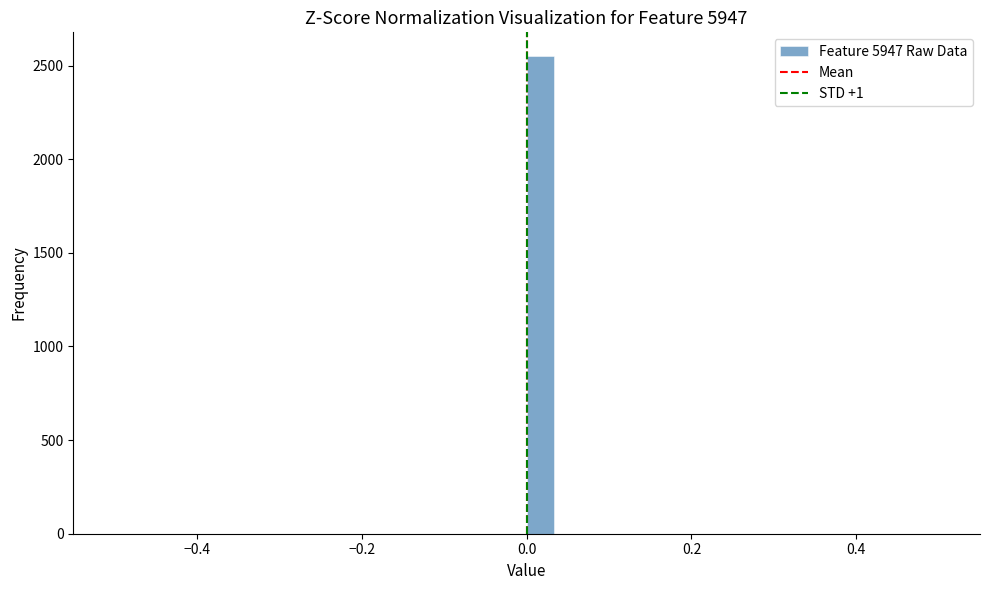

Read against the x-axis, roughly where is the centre of the tallest bar?

0.02